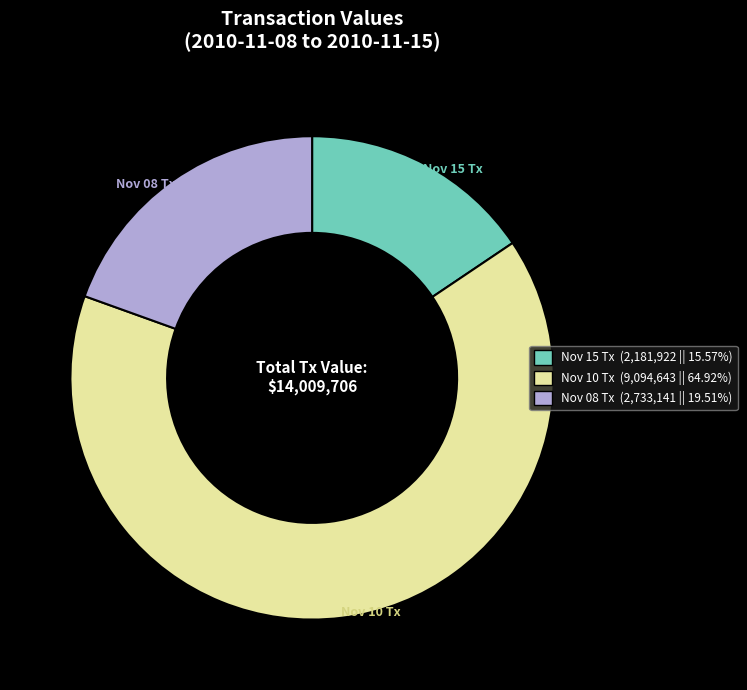

Which category has the biggest portion of the pie?

Nov 10 Tx